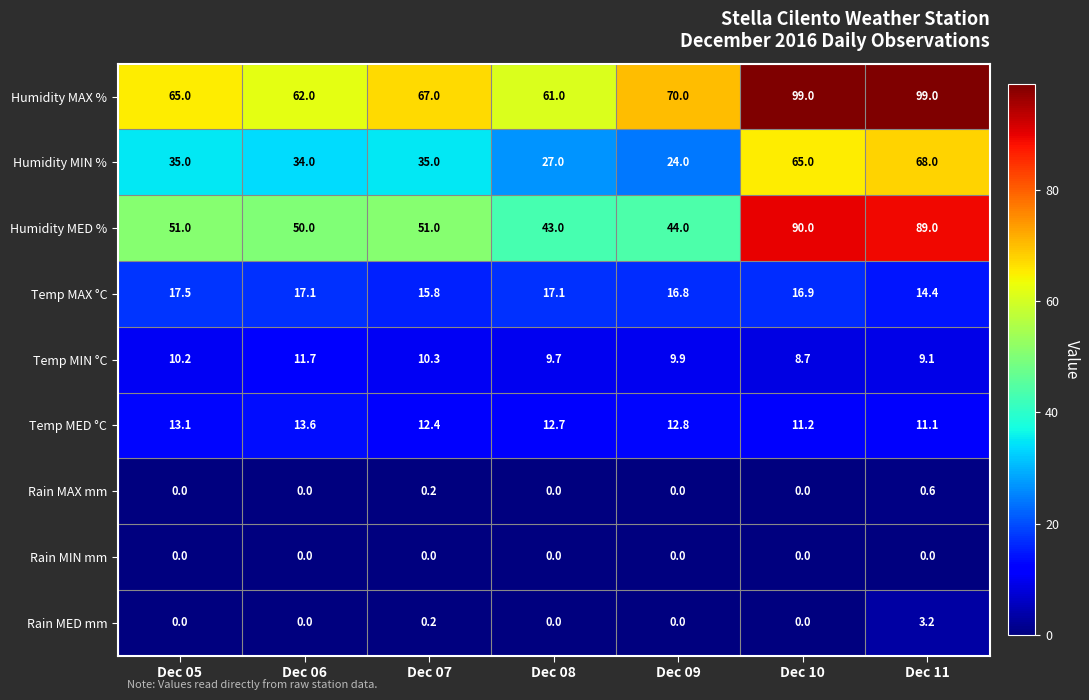

List the series in order of their peak value, lowest first.

Rain MIN mm, Rain MAX mm, Rain MED mm, Temp MIN °C, Temp MED °C, Temp MAX °C, Humidity MIN %, Humidity MED %, Humidity MAX %